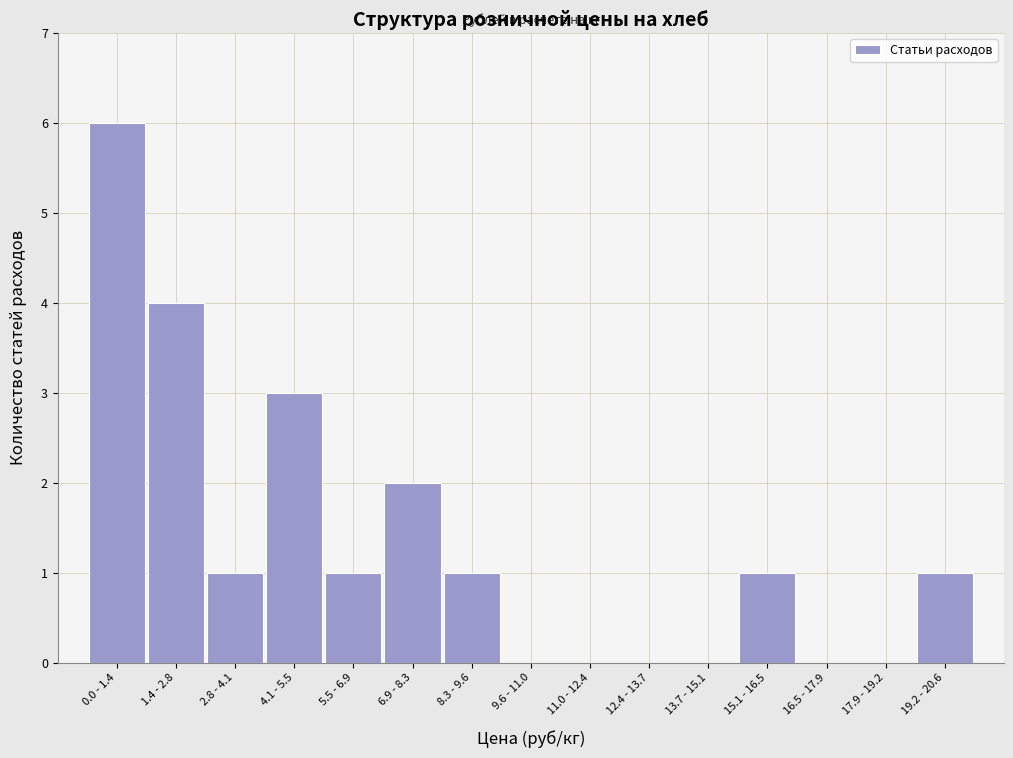

Reading left to right, list all the values displayed in this chart.

0.0 - 1.4=6	1.4 - 2.8=4	2.8 - 4.1=1	4.1 - 5.5=3	5.5 - 6.9=1	6.9 - 8.3=2	8.3 - 9.6=1	9.6 - 11.0=0	11.0 - 12.4=0	12.4 - 13.7=0	13.7 - 15.1=0	15.1 - 16.5=1	16.5 - 17.9=0	17.9 - 19.2=0	19.2 - 20.6=1